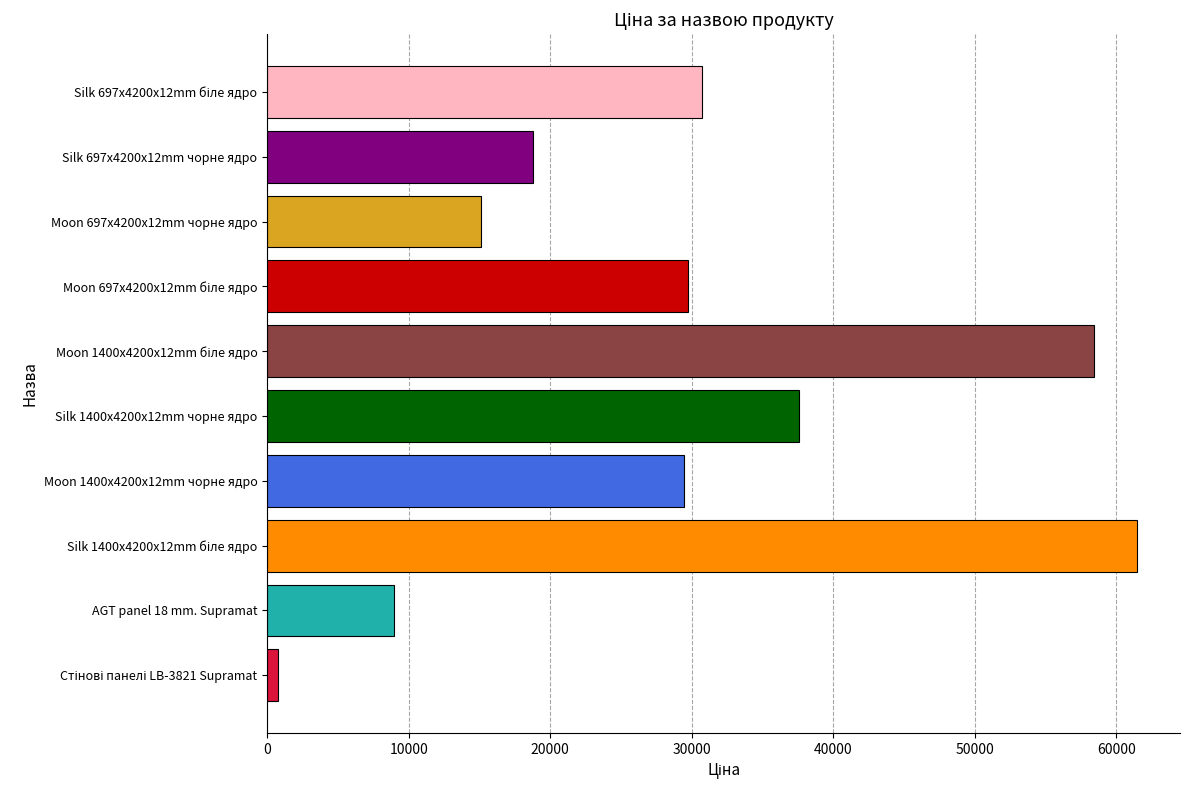

Is it true that the value at Moon 697x4200x12mm чорне ядро is 15120.0?

True